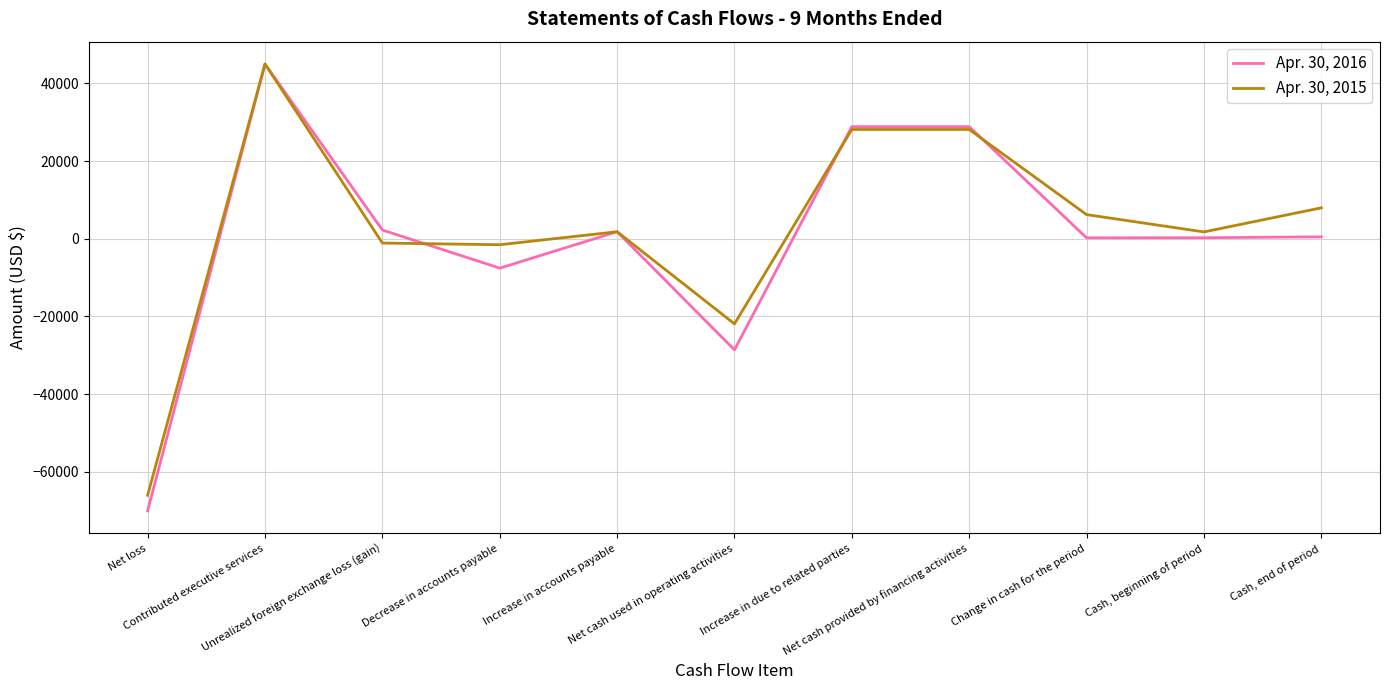

What is the average value of the Apr. 30, 2015 series?

2576